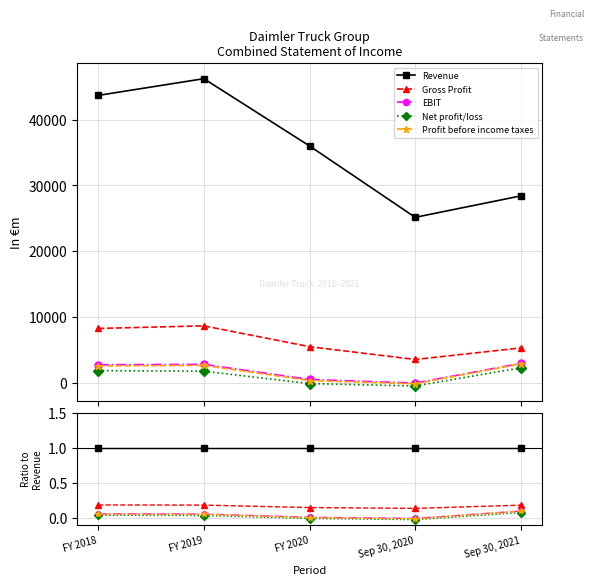

What are all the series names shown in the legend?

Revenue, Gross Profit, EBIT, Net profit/loss, Profit before income taxes